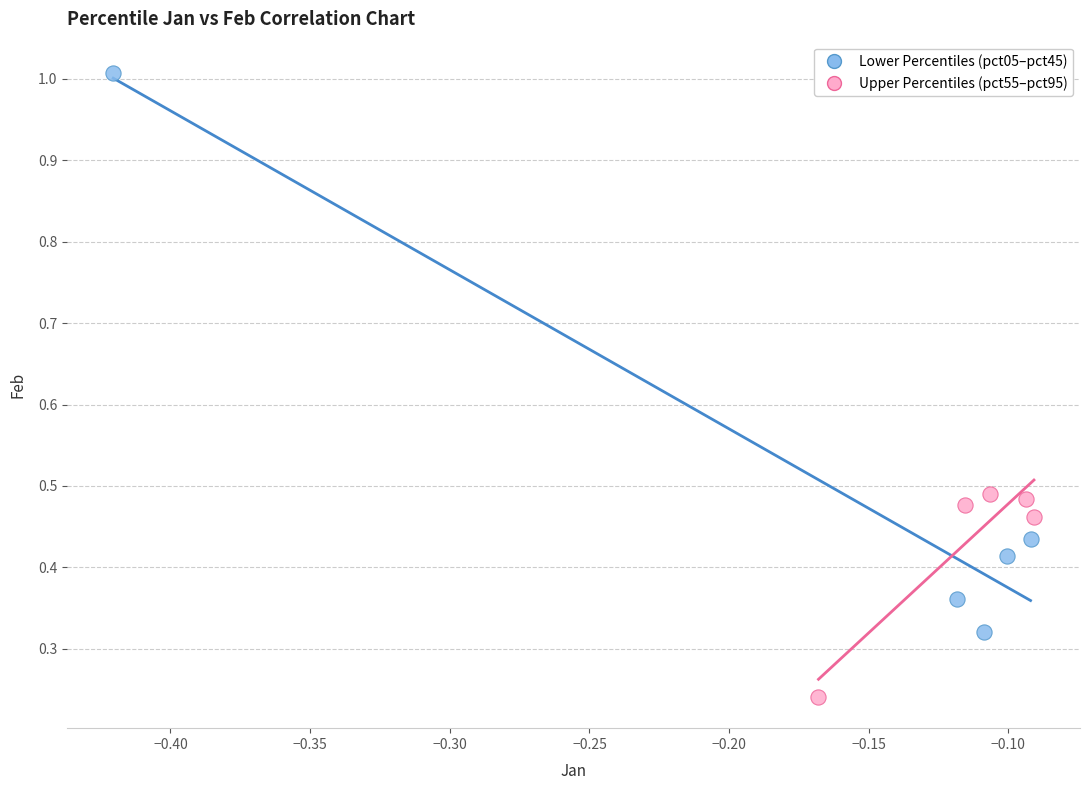

Which series contains the highest Y value?

Lower Percentiles (pct05–pct45)